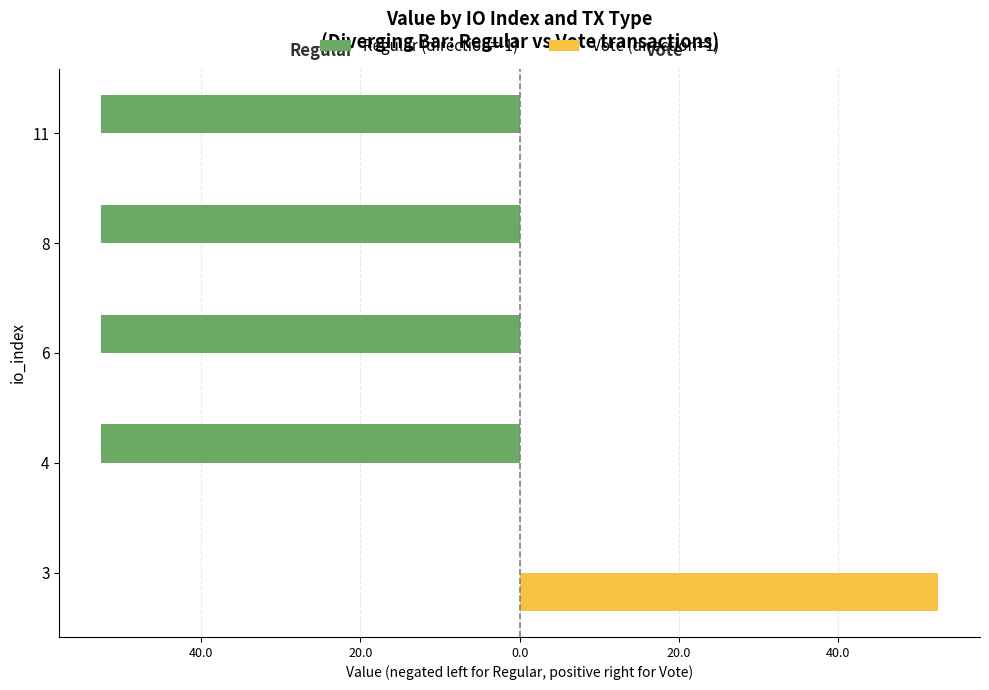

What are all the series names shown in the legend?

Regular (direction=-1), Vote (direction=1)